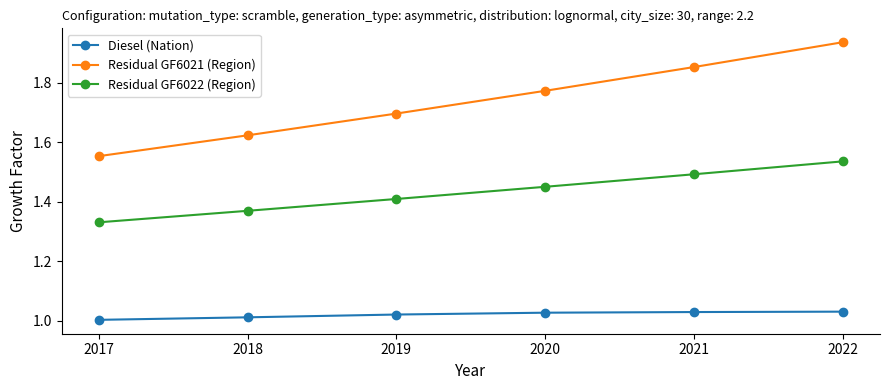

The value of Diesel (Nation) at 2022 is 0.5. True or false?

False